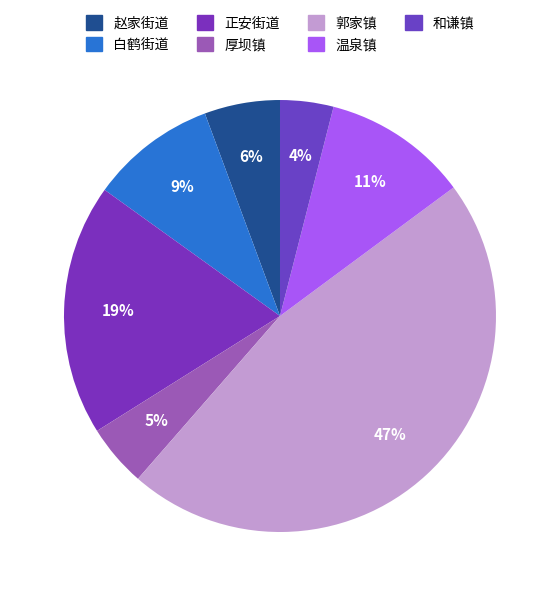

What is the largest slice in the pie chart?

郭家镇